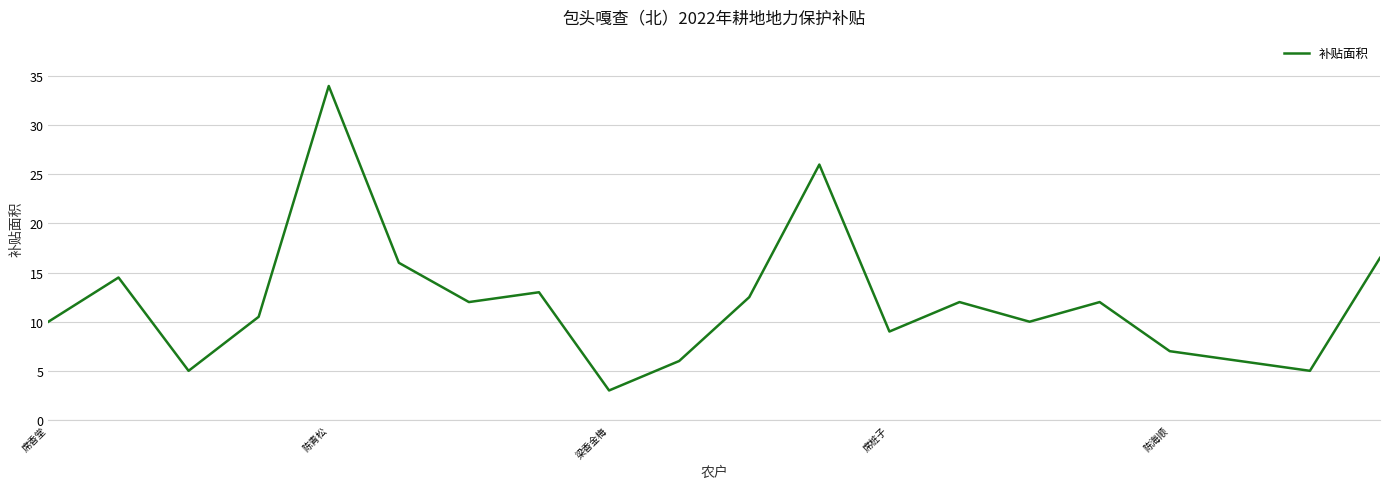

What is the sum of all values?

240.0